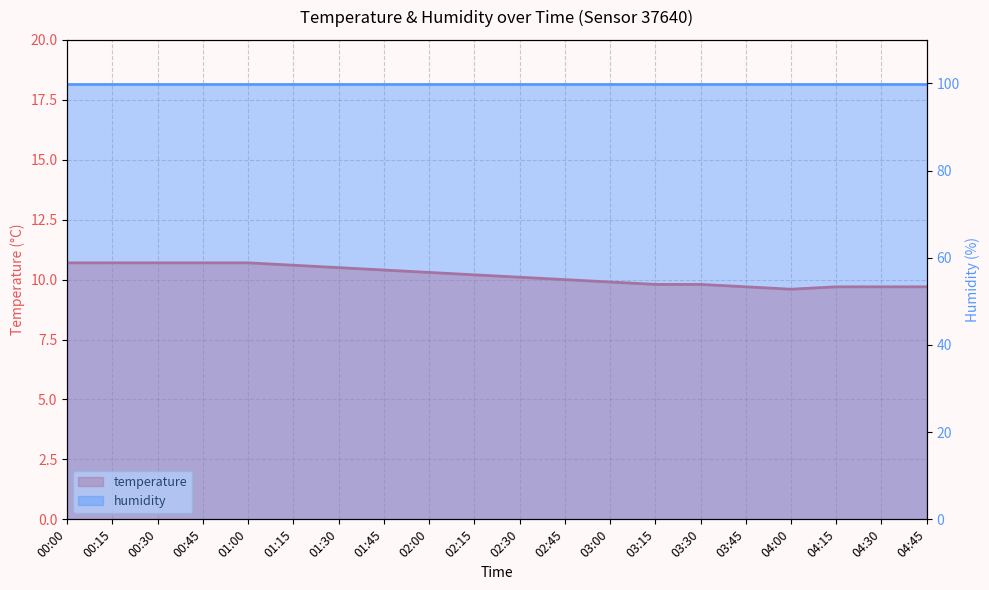

List the labels in order of value, smallest first.

04:00, 03:45, 04:15, 04:30, 04:45, 03:15, 03:30, 03:00, 02:45, 02:30, 02:15, 02:00, 01:45, 01:30, 01:15, 00:00, 00:15, 00:30, 00:45, 01:00